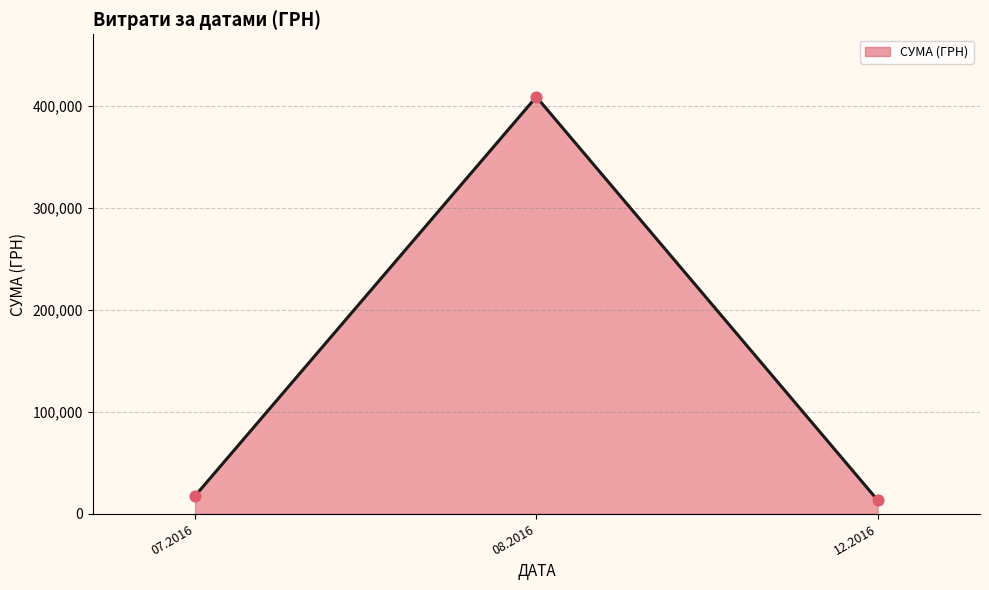

Approximately how many times larger is the value at 07.2016 compared to 12.2016?

1.3